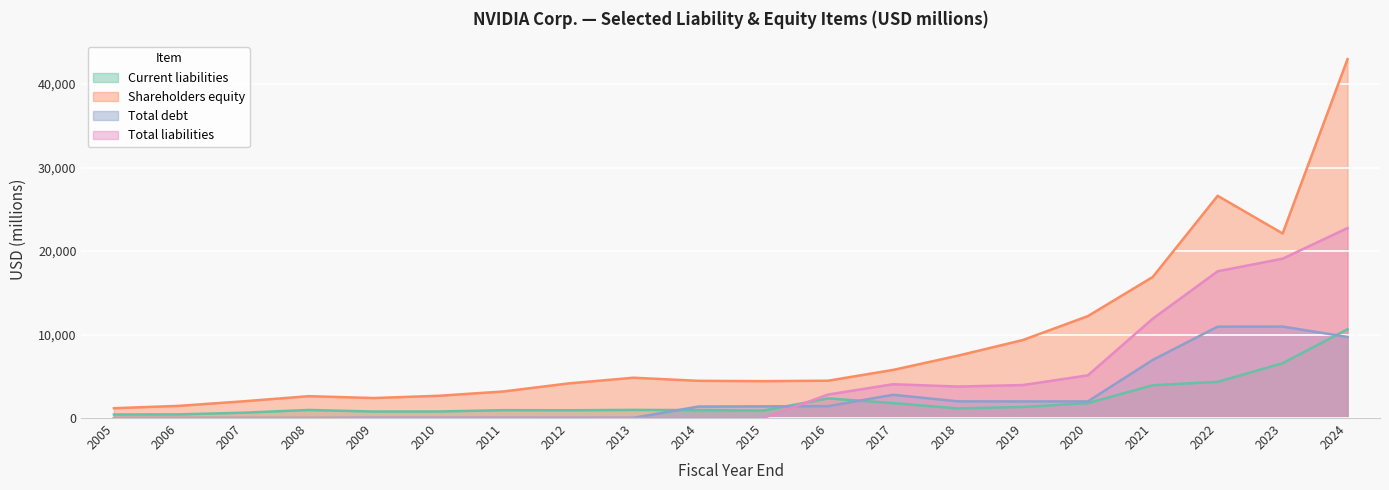

True or false: Shareholders equity and Current liabilities intersect in this chart.

False